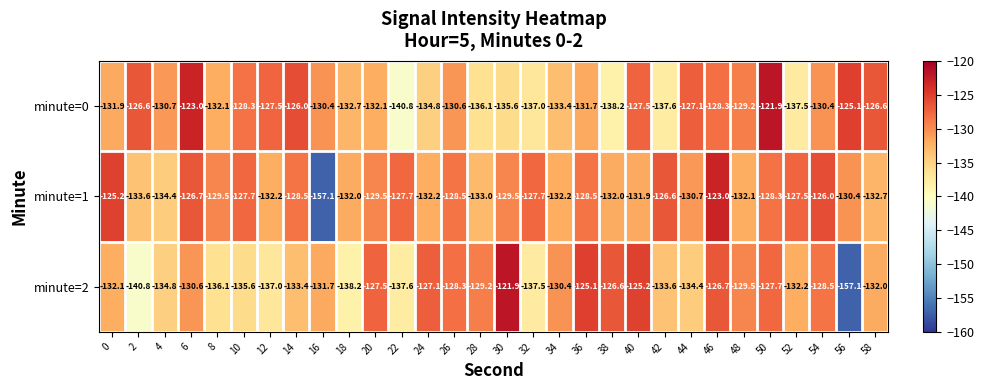

Where is minute=0 nearest to the value -131?

4